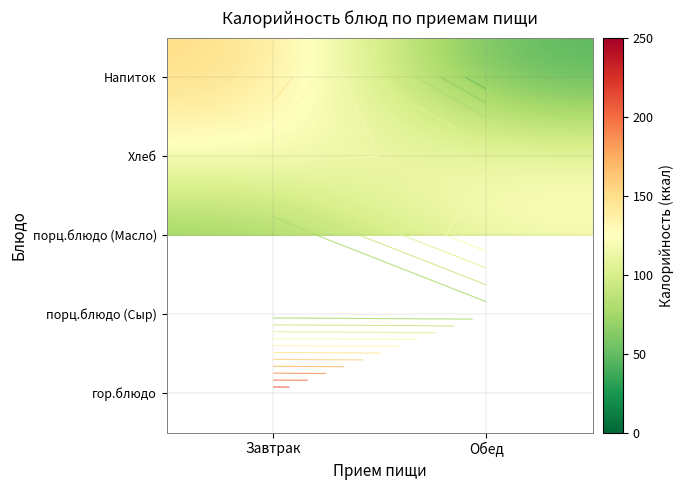

What is the smallest value displayed?

41.6